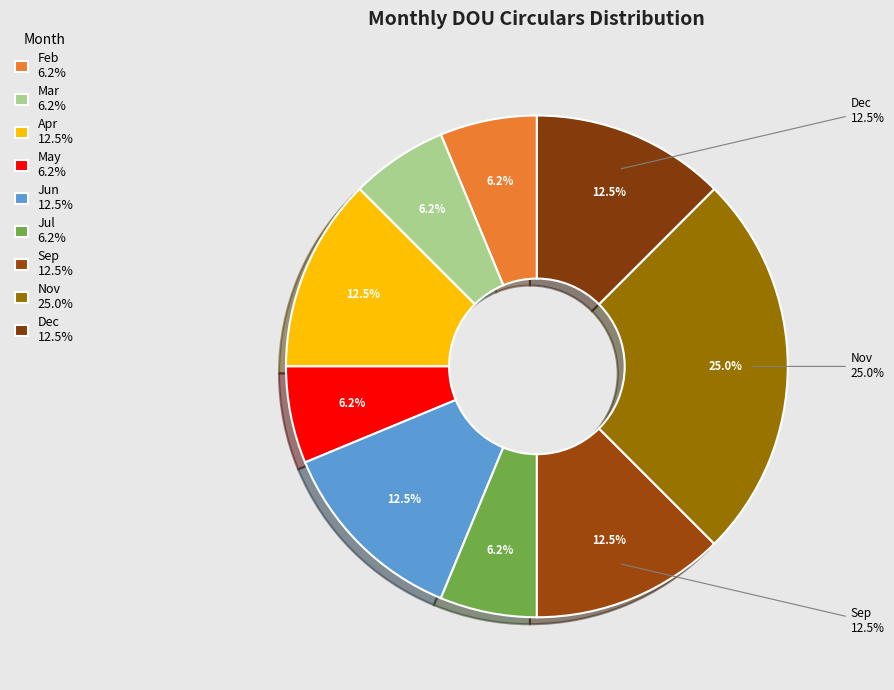

The Nov slice represents 36% of the pie. True or false?

False